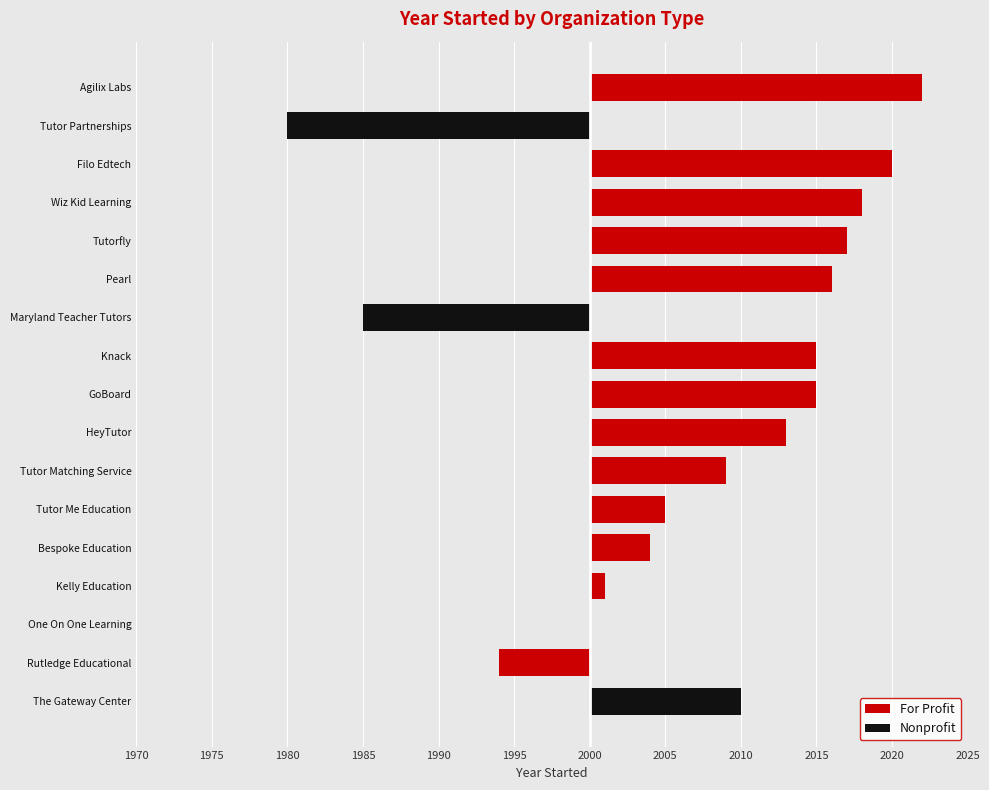

How many data points in Nonprofit are above 0?

1